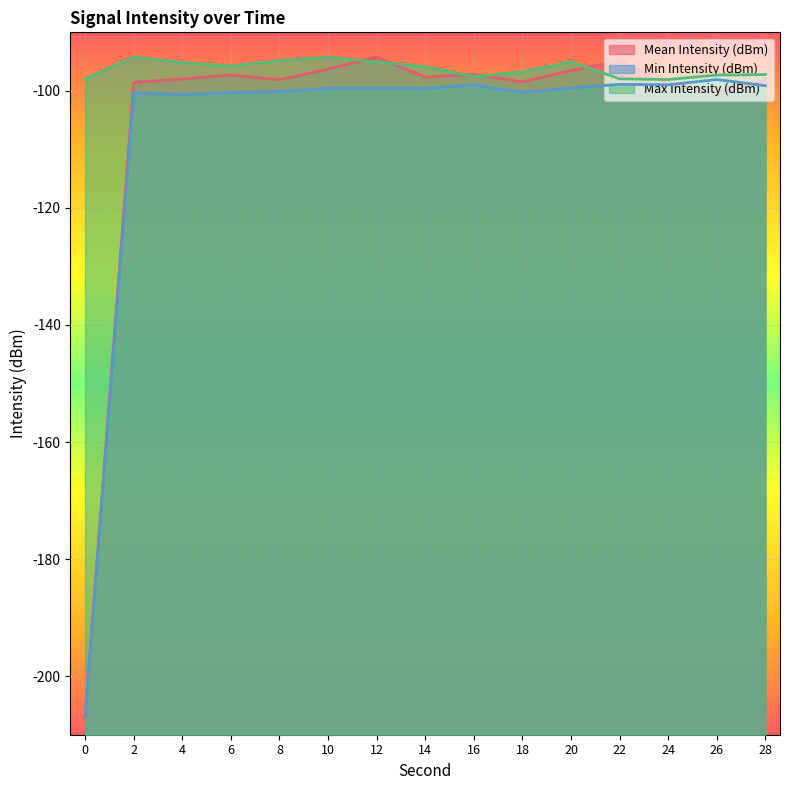

At 28, list the series in order from largest to smallest.

Max Intensity (dBm), Mean Intensity (dBm), Min Intensity (dBm)